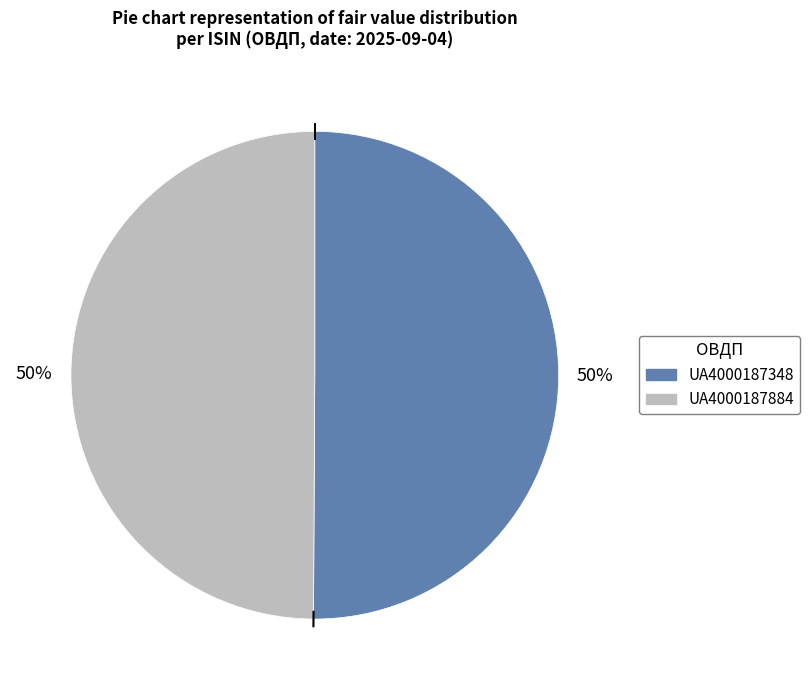

Is it true that UA4000187348 is 41% of the pie?

False